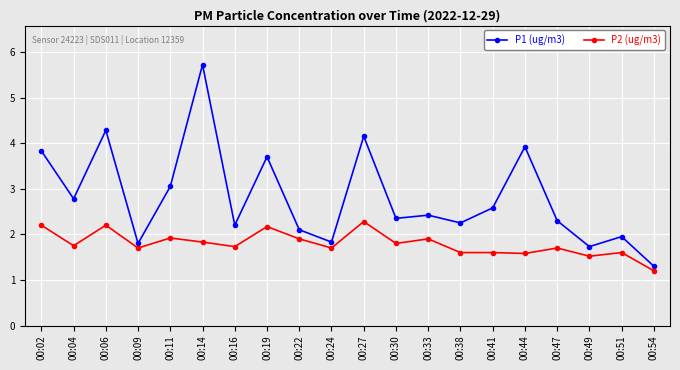

At how many categories does at least one series exceed 2?

15